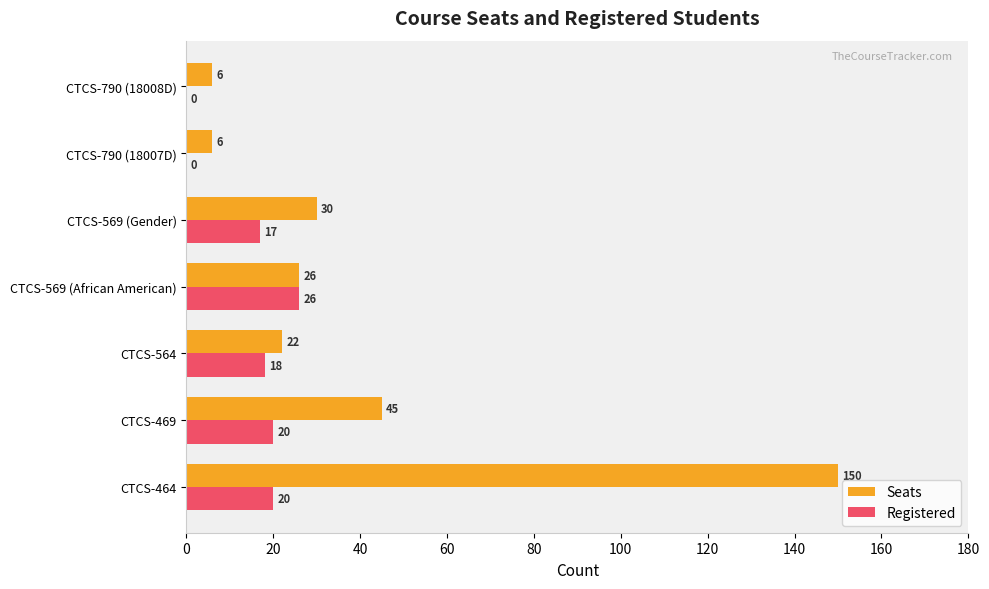

Where is Registered nearest to the value 13?

CTCS-569 (Gender)